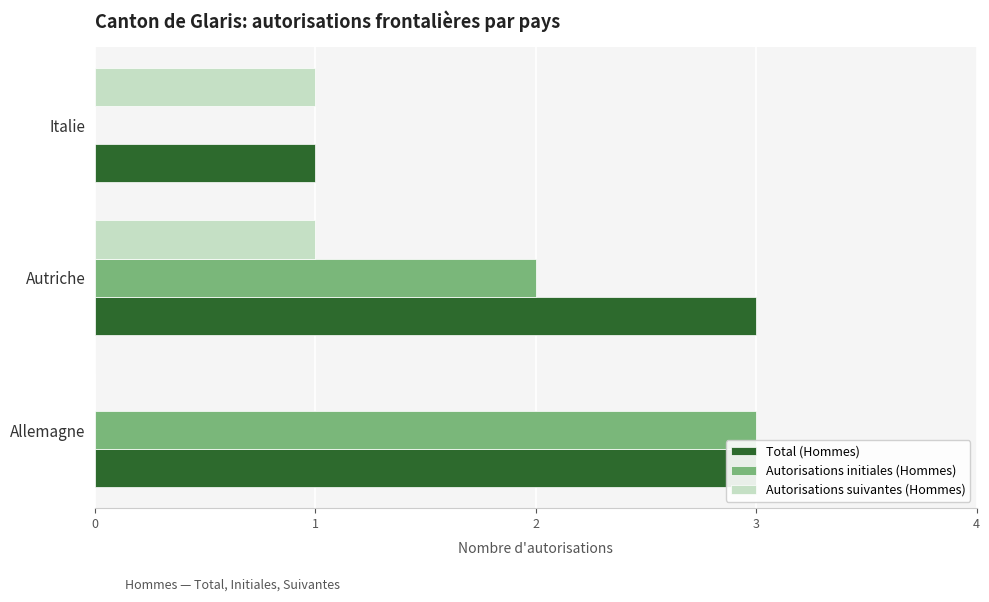

True or false: Autorisations initiales (Hommes) has a value of -1 at Italie.

False